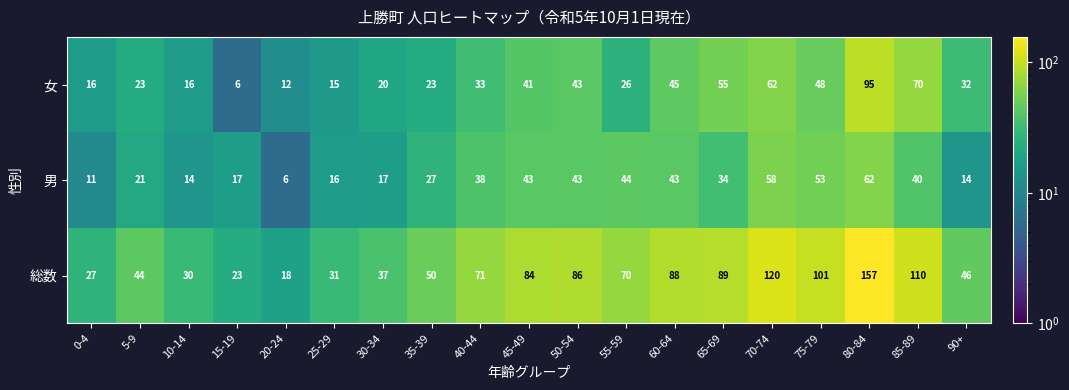

Which category has the lowest value in the 女 series?

15-19